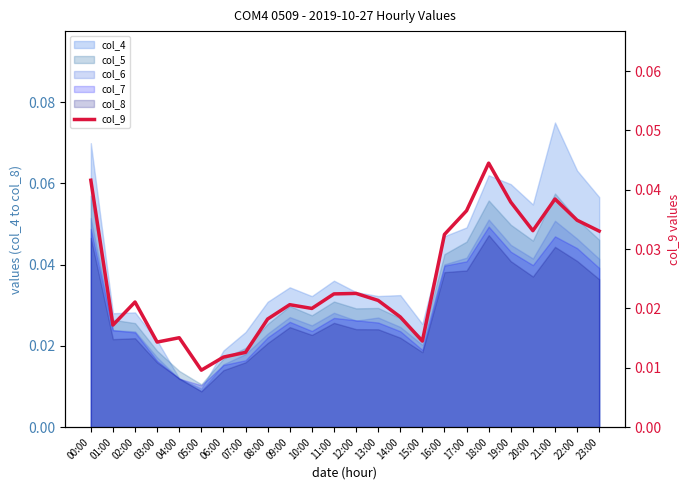

At which category does the data reach its first local peak?

02:00